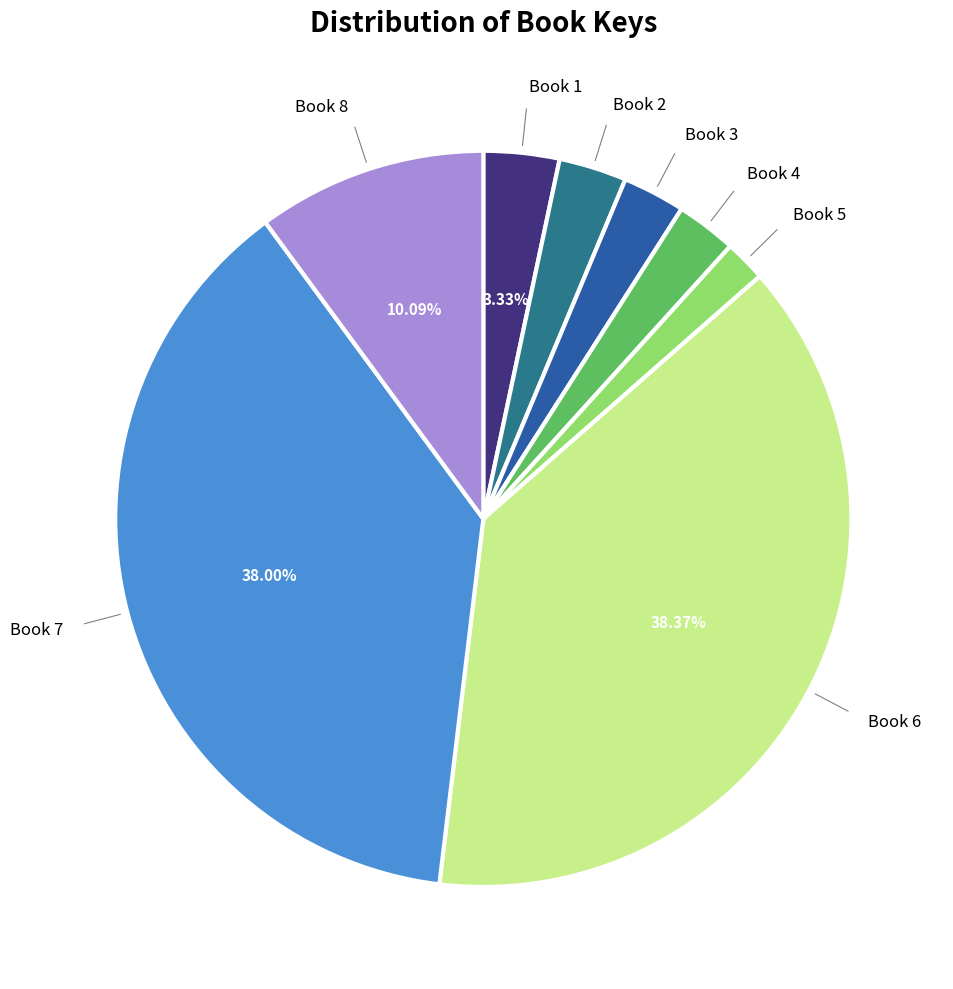

How many segments does this pie chart have?

8